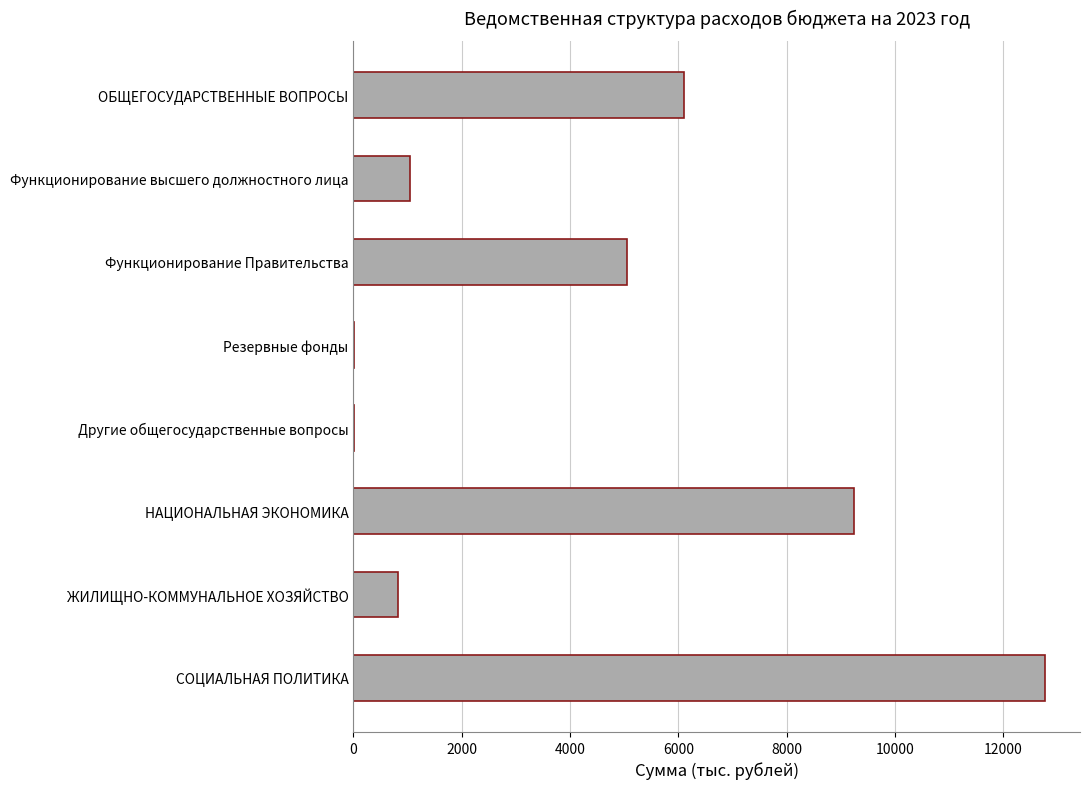

Which category has the highest value across all series?

СОЦИАЛЬНАЯ ПОЛИТИКА